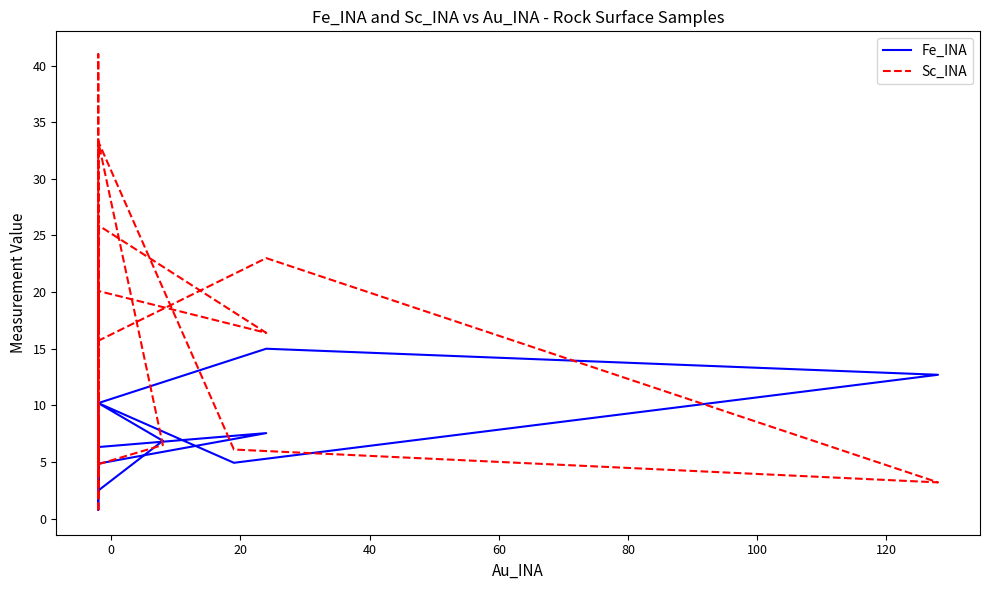

What are all the series names shown in the legend?

Fe_INA, Sc_INA